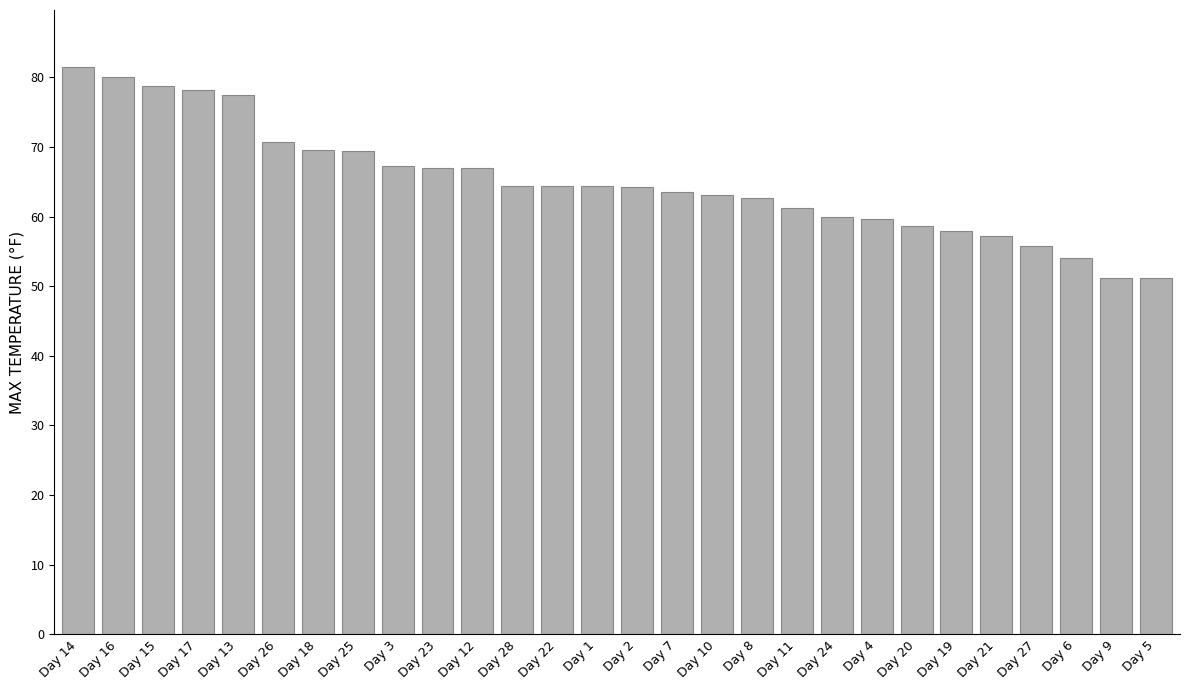

What position from the right is Day 6?

3